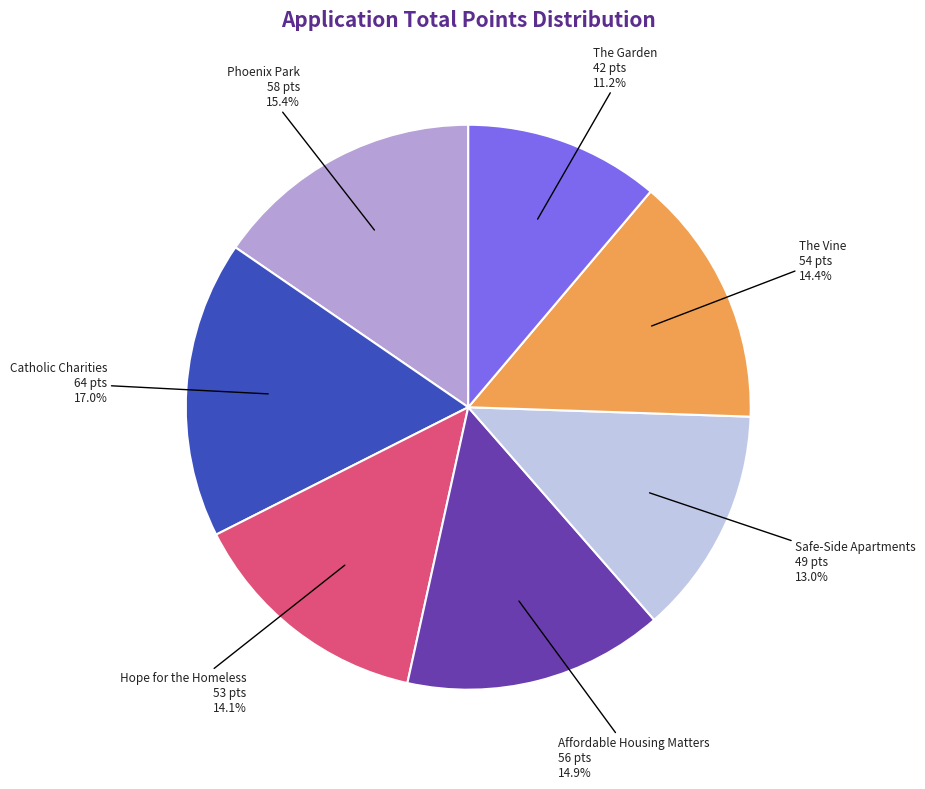

To the nearest percent, what is the difference between the largest and smallest slice percentages?

6%